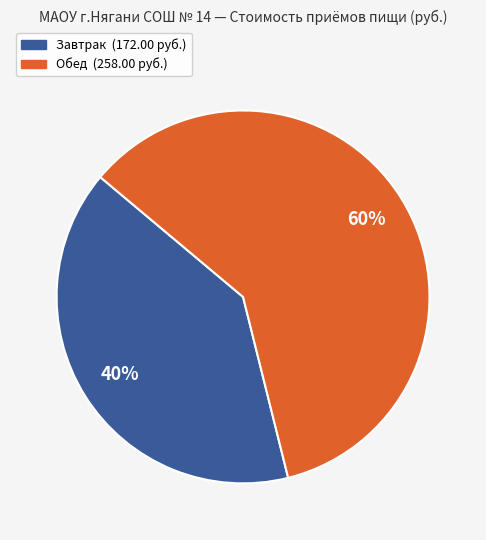

What percentage is the Обед slice, to the nearest percent?

60%